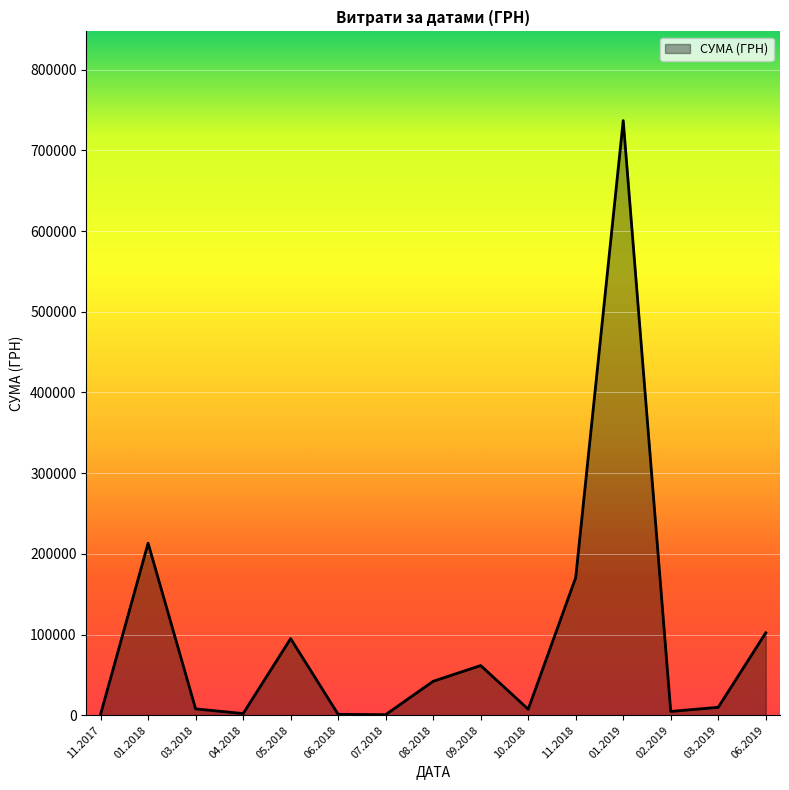

What is the difference between the maximum and minimum values?

736288.0